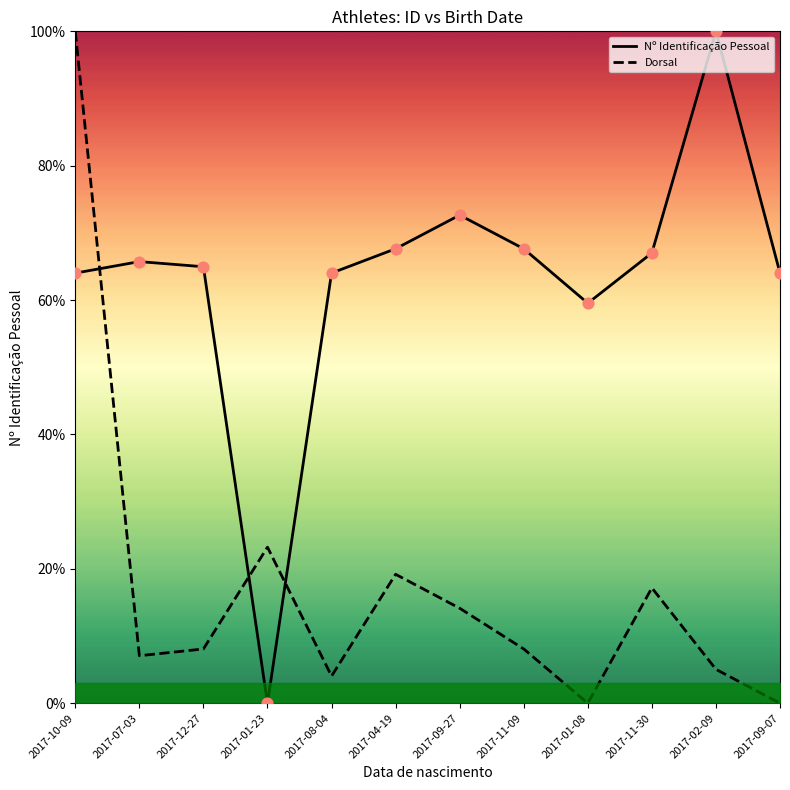

At which category is the sum across all series the highest?

2017-10-09